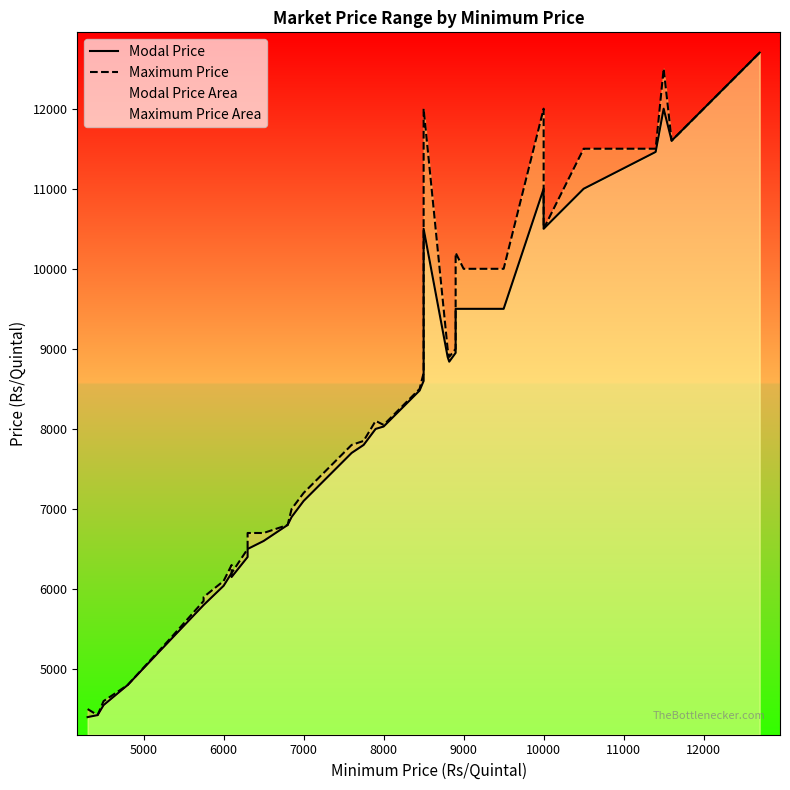

Is the value of Modal Price at 28 greater than the value of Maximum Price at 11?

Yes